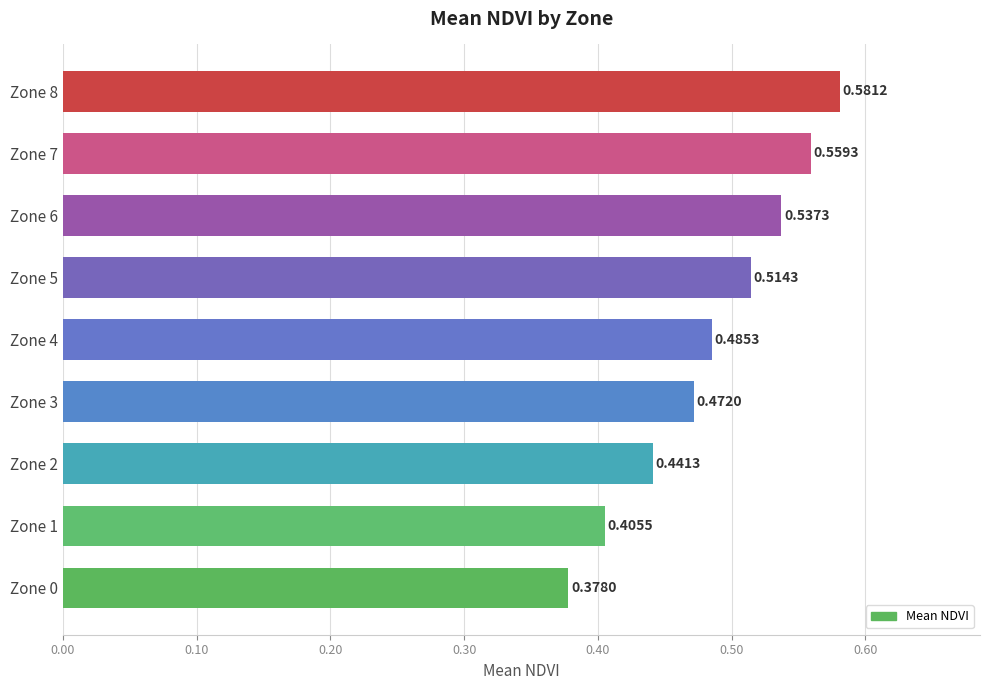

What is the change in value from Zone 2 to Zone 7?

+0.1